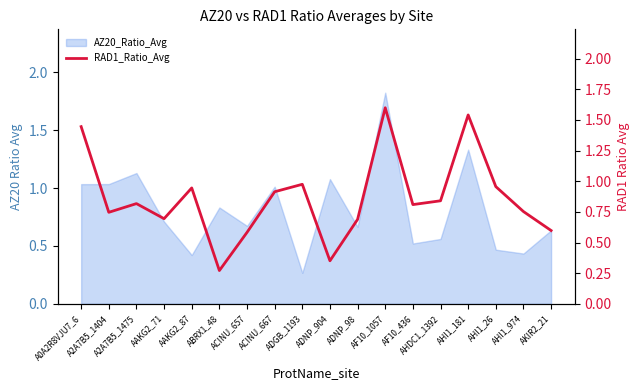

The chart shows a value of 0.8 at AHDC1_1392. True or false?

True